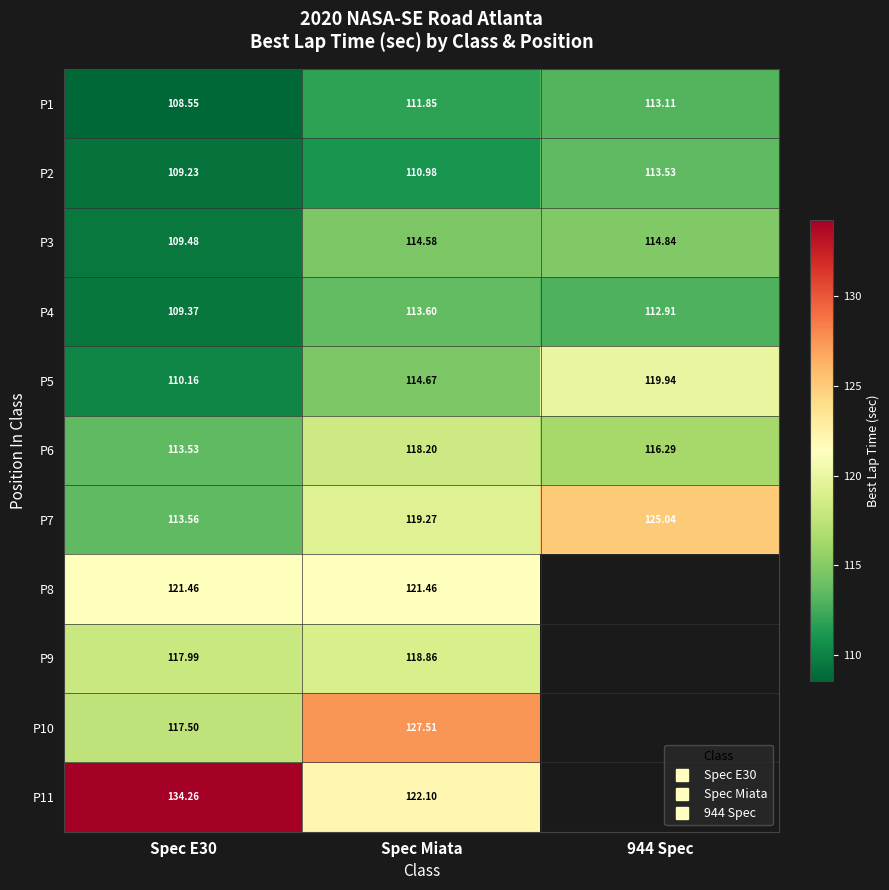

What is the difference between the maximum and minimum values in the P10 series?

10.0